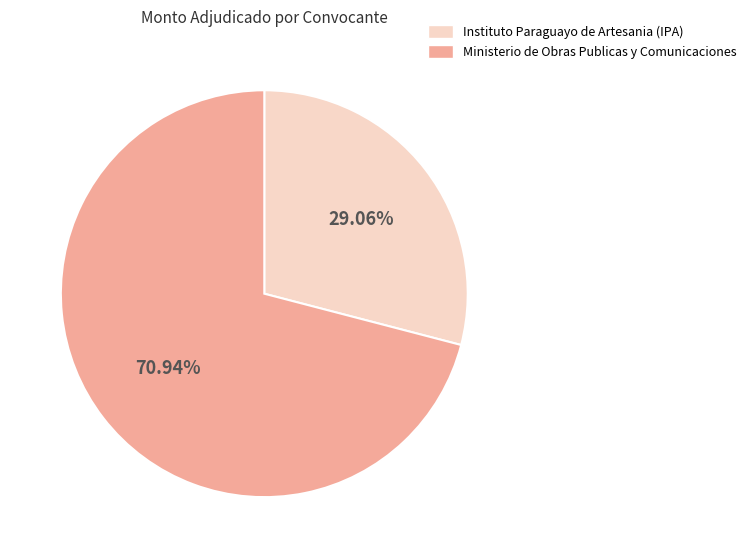

Combined, do Ministerio de Obras Publicas y Comunicaciones and Instituto Paraguayo de Artesania (IPA) account for over 50%?

Yes